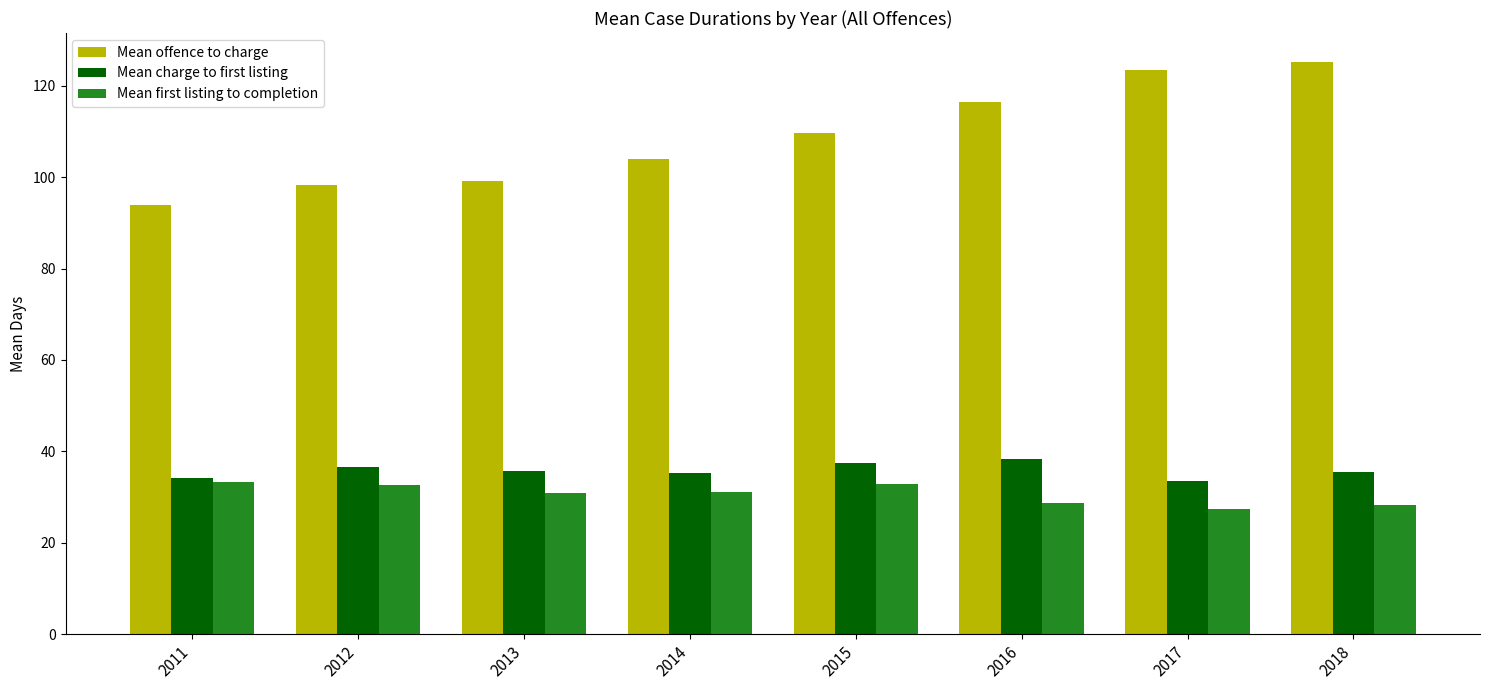

What are all the series names shown in the legend?

Mean offence to charge, Mean charge to first listing, Mean first listing to completion